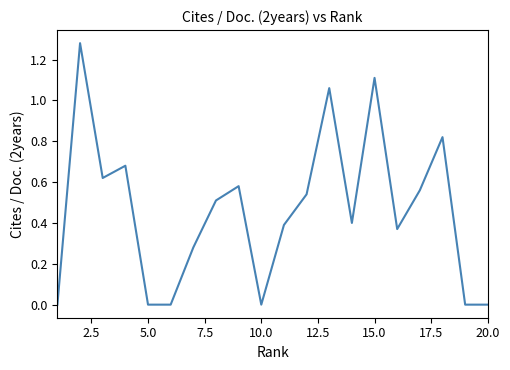

How many lines are shown in the chart?

1